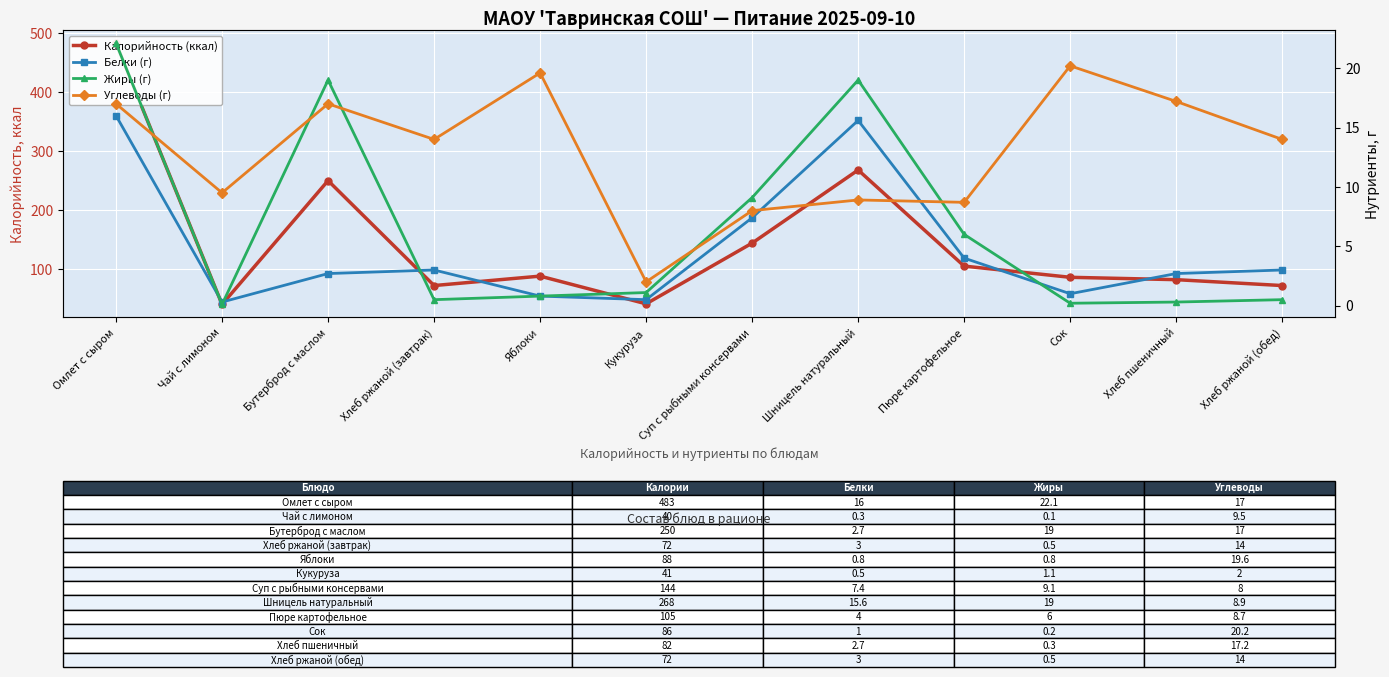

How many interior local valleys does the Жиры (г) series have?

3